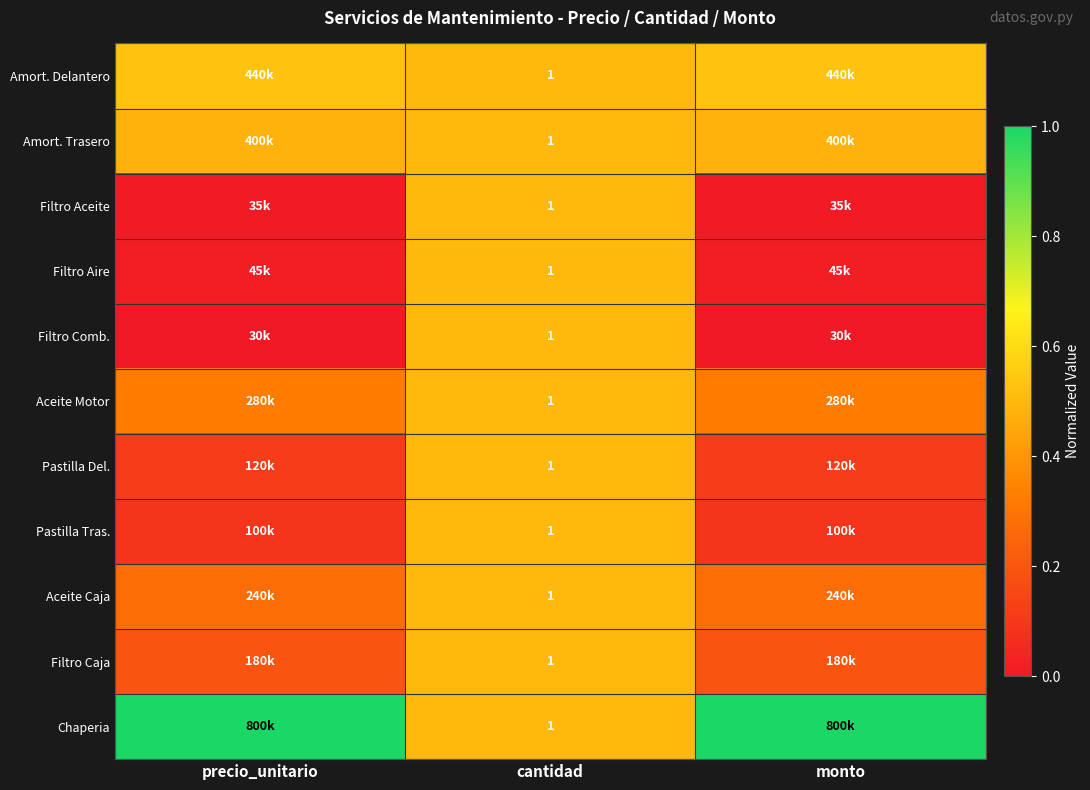

At monto, list the series in order from largest to smallest.

Chaperia, Amort. Delantero, Amort. Trasero, Aceite Motor, Aceite Caja, Filtro Caja, Pastilla Del., Pastilla Tras., Filtro Aire, Filtro Aceite, Filtro Comb.